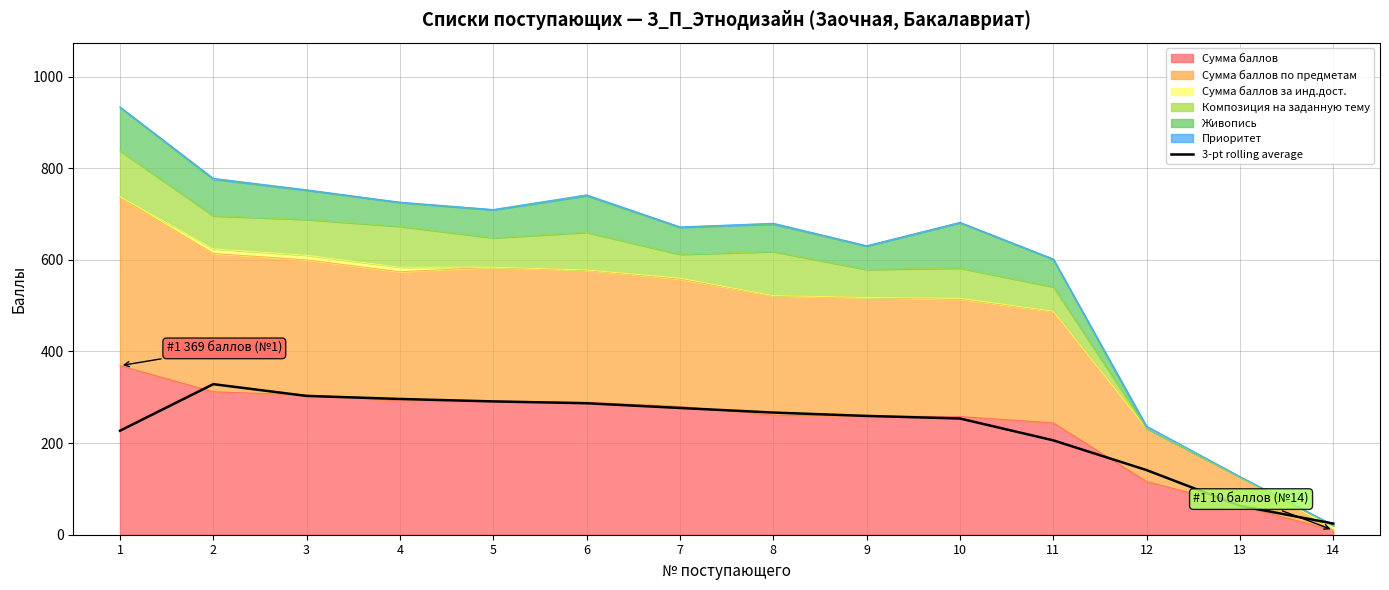

Which has a higher value, 2 or 5?

2